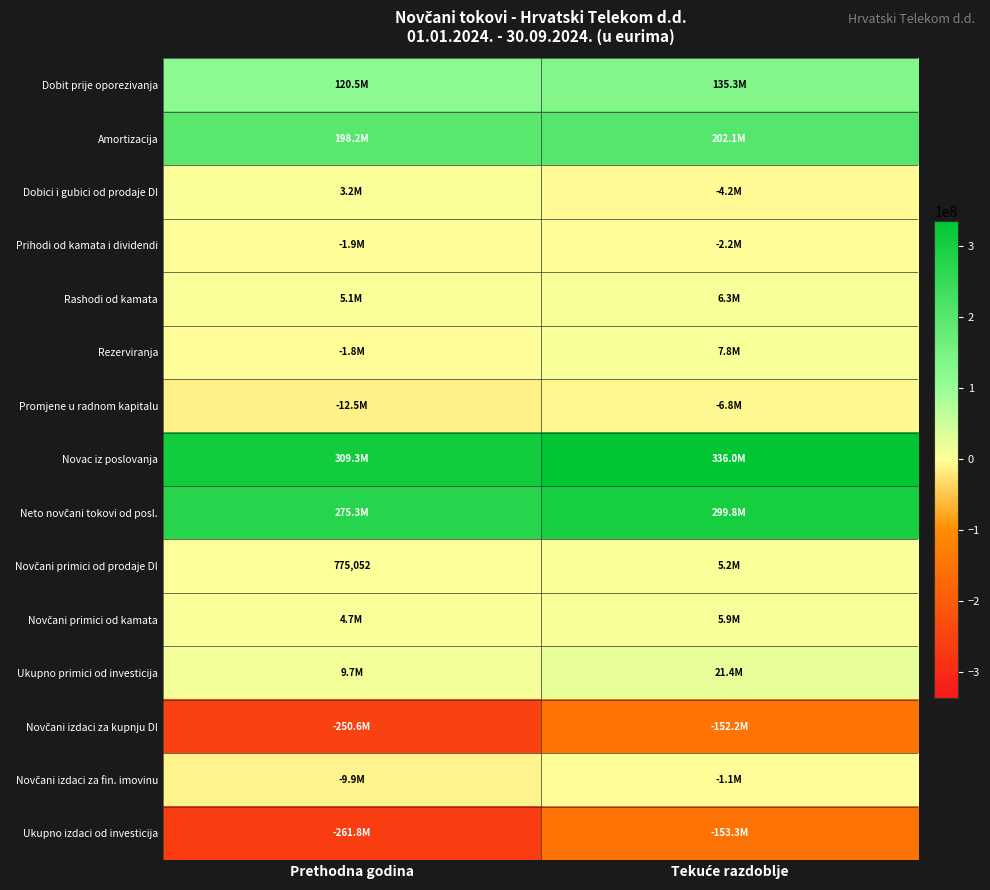

What is the maximum value for Dobit prije oporezivanja?

135255946